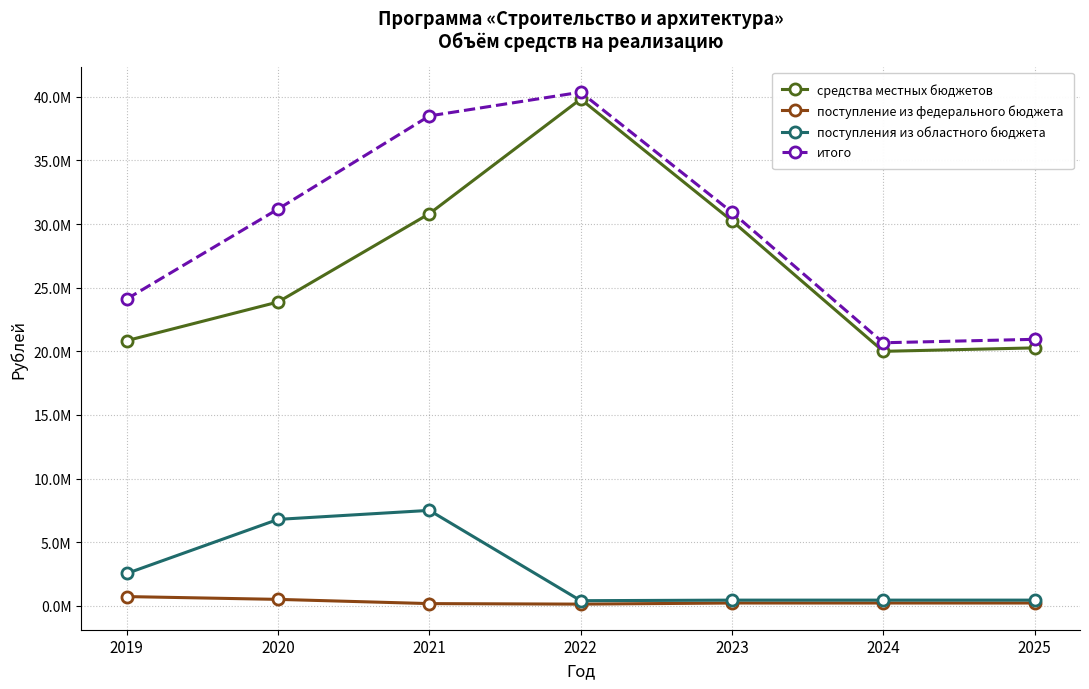

Rank the series at 2023 from highest to lowest value.

итого, средства местных бюджетов, поступления из областного бюджета, поступление из федерального бюджета